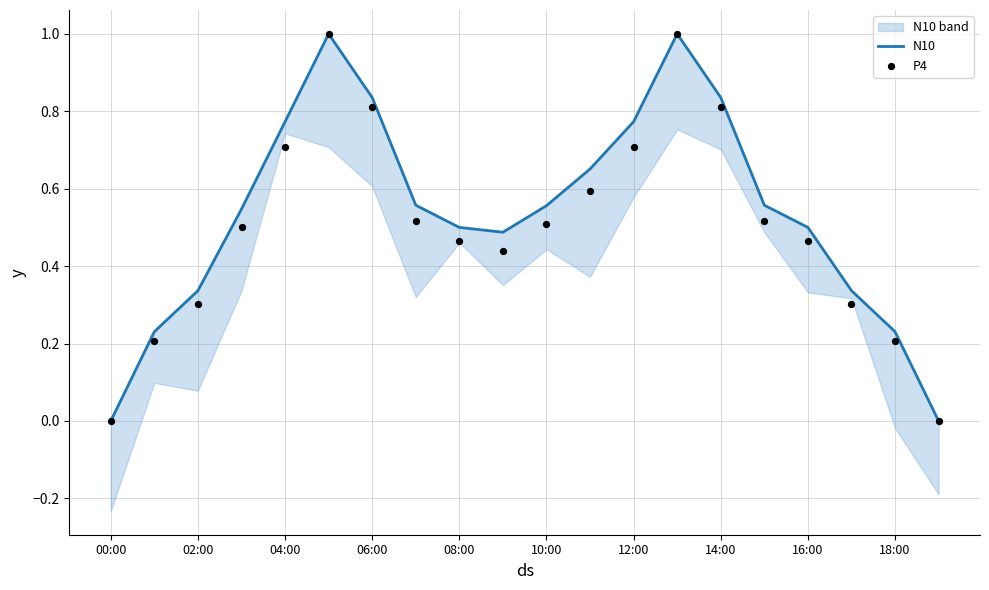

What is the highest value of the N10 series?

1.0